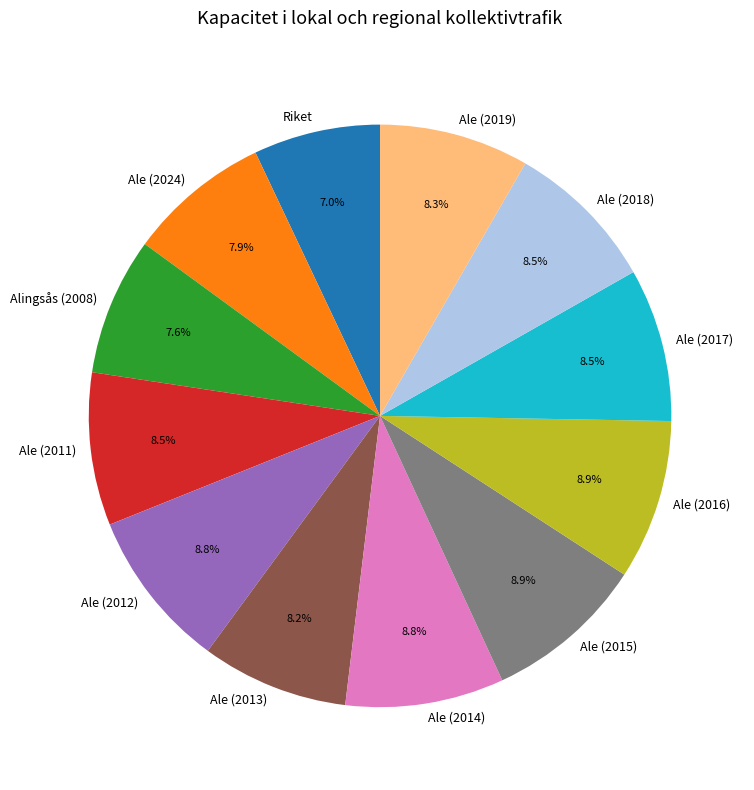

Which slice is the smallest?

Riket